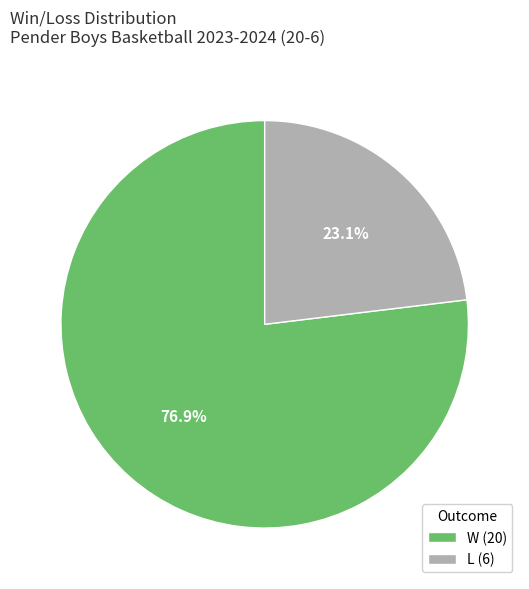

Does W account for over 50% of the chart?

Yes